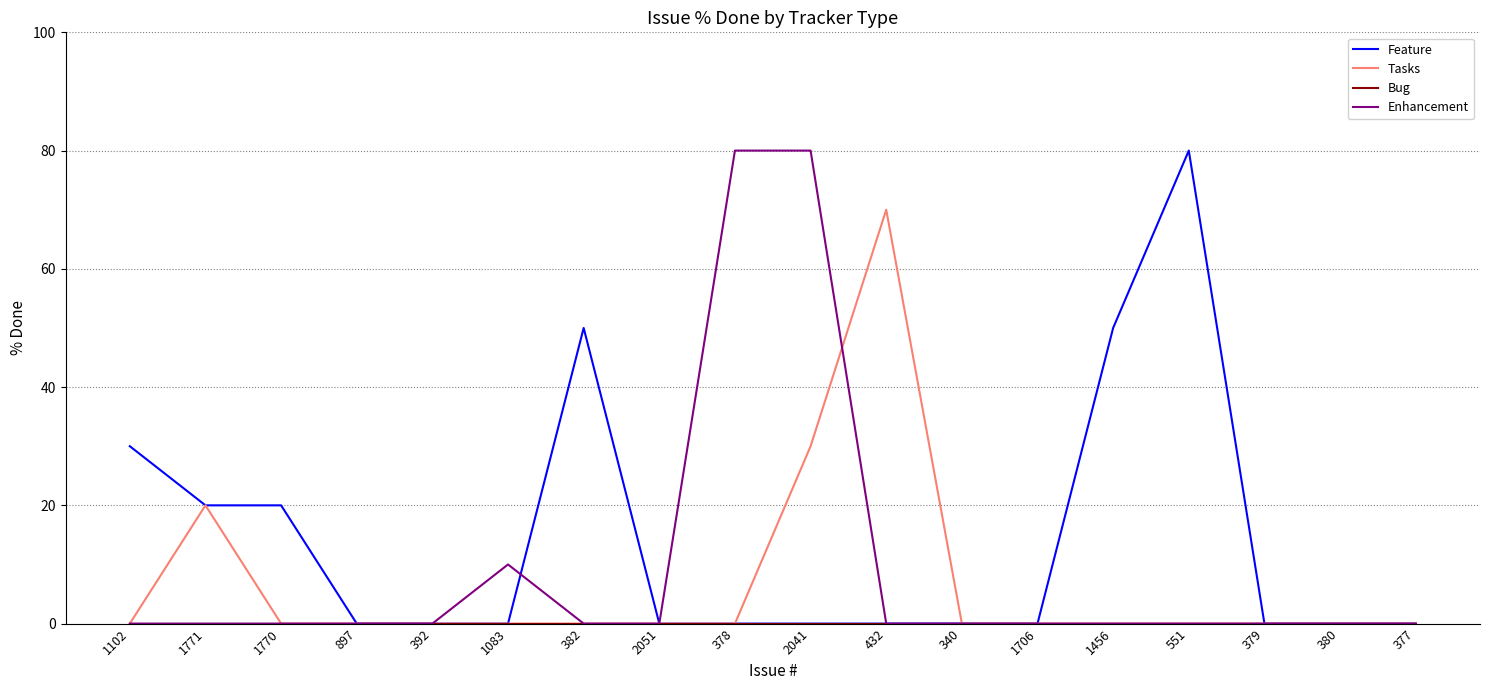

Which series has the largest total across all categories?

Feature